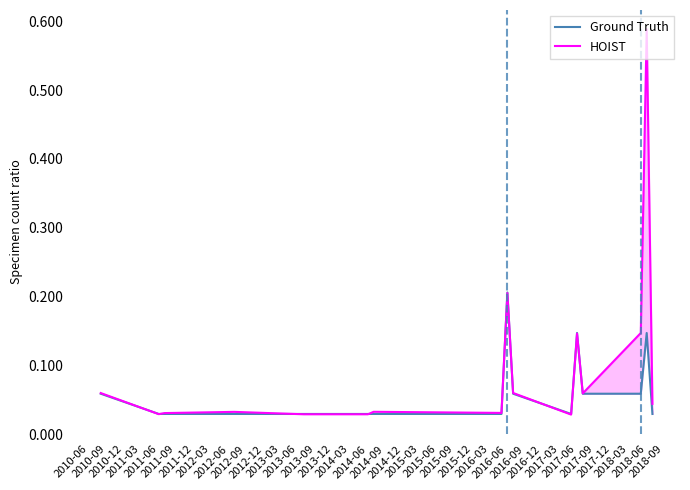

The value of Ground Truth at 2012-03 is 0.0. True or false?

True